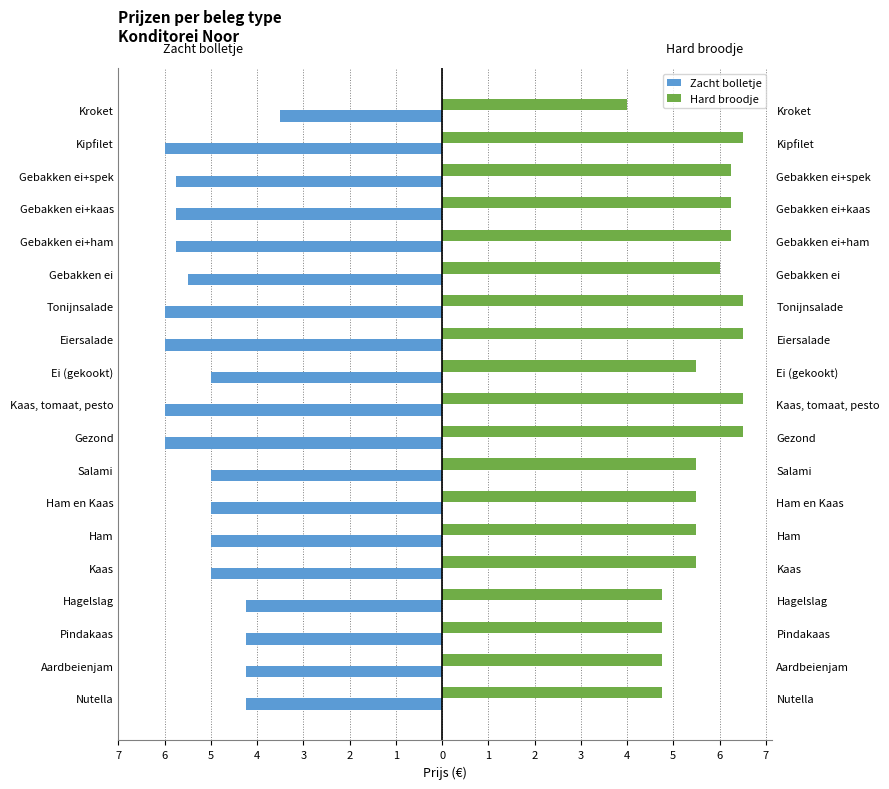

The Zacht bolletje series shows -3.3 at Kaas, tomaat, pesto. True or false?

False